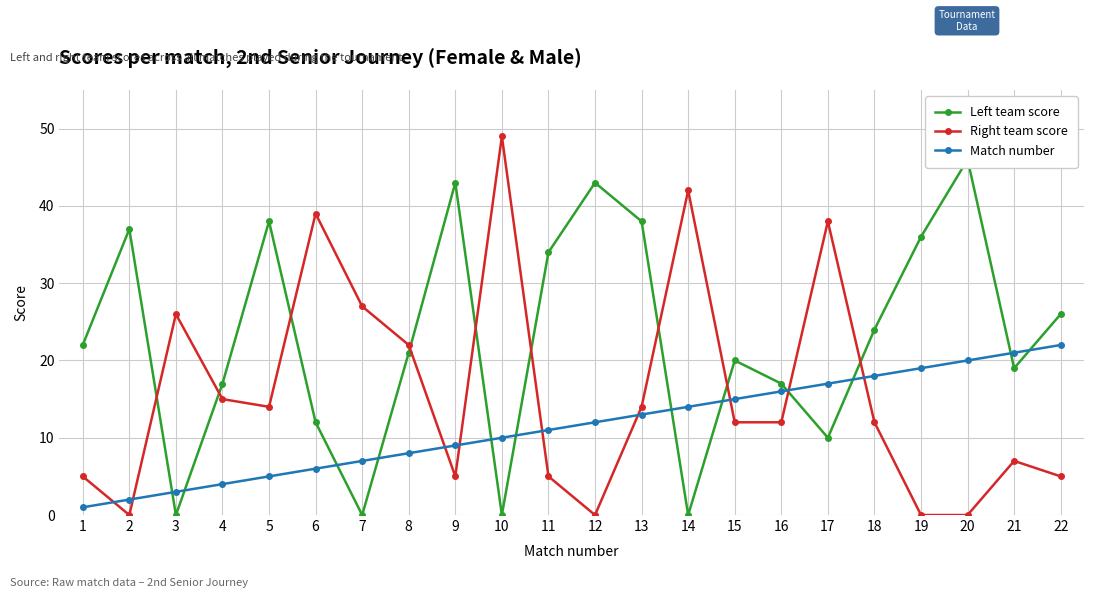

What is the average value of the Right team score series?

16